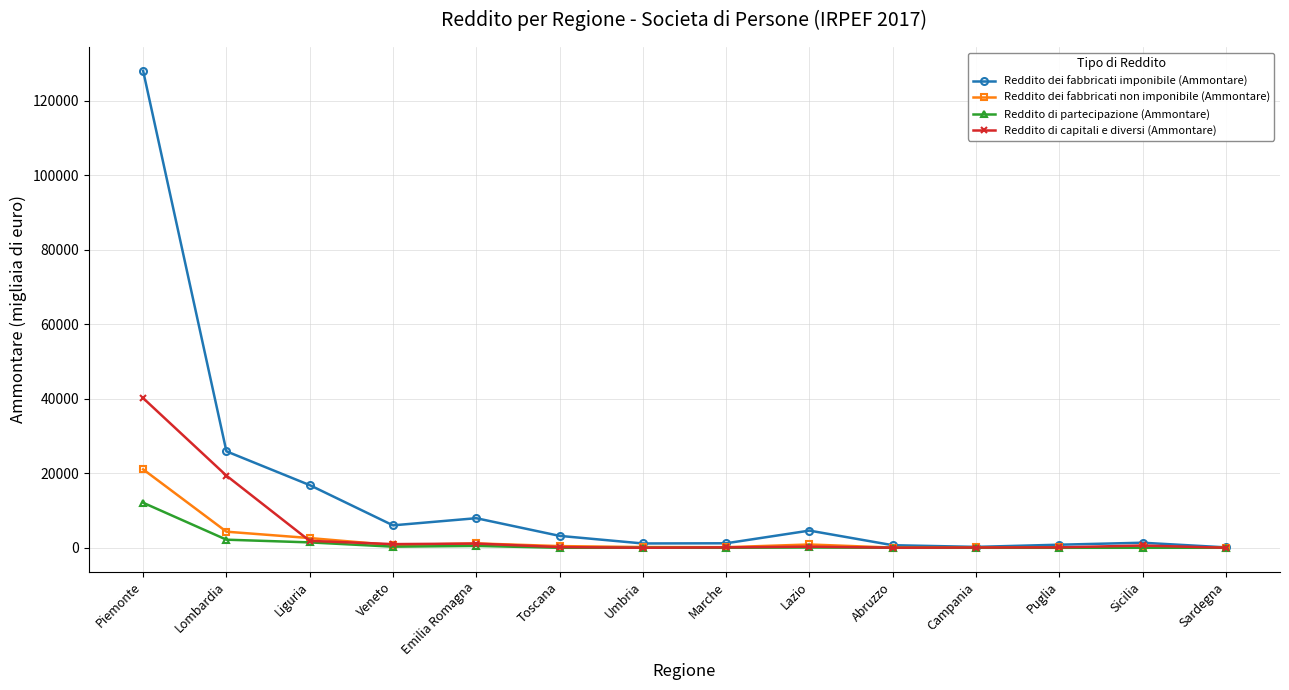

Which label corresponds to the largest value in the chart?

Piemonte